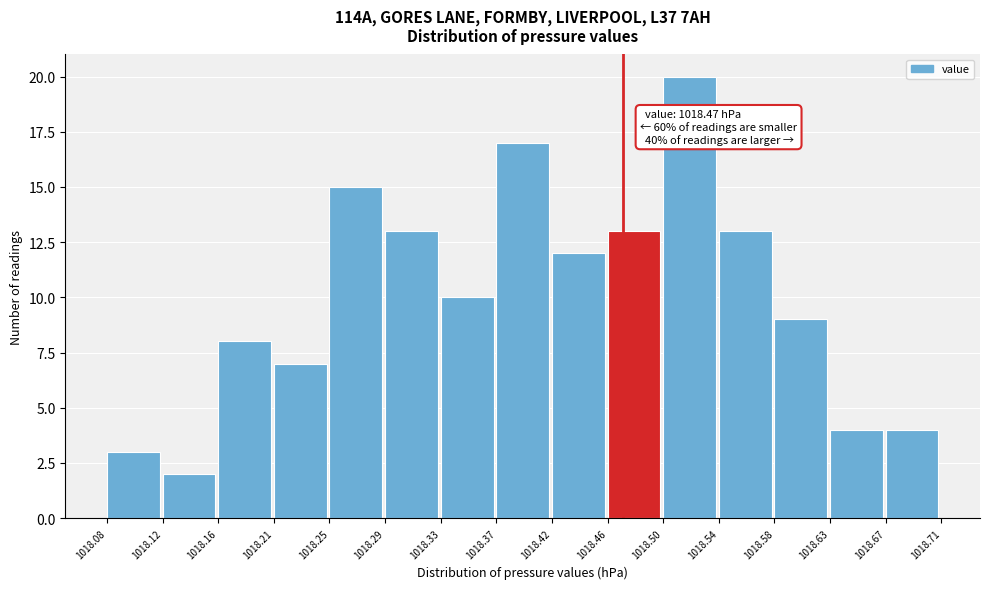

Which range on the x-axis has the tallest bar?

1018.50 to 1018.54